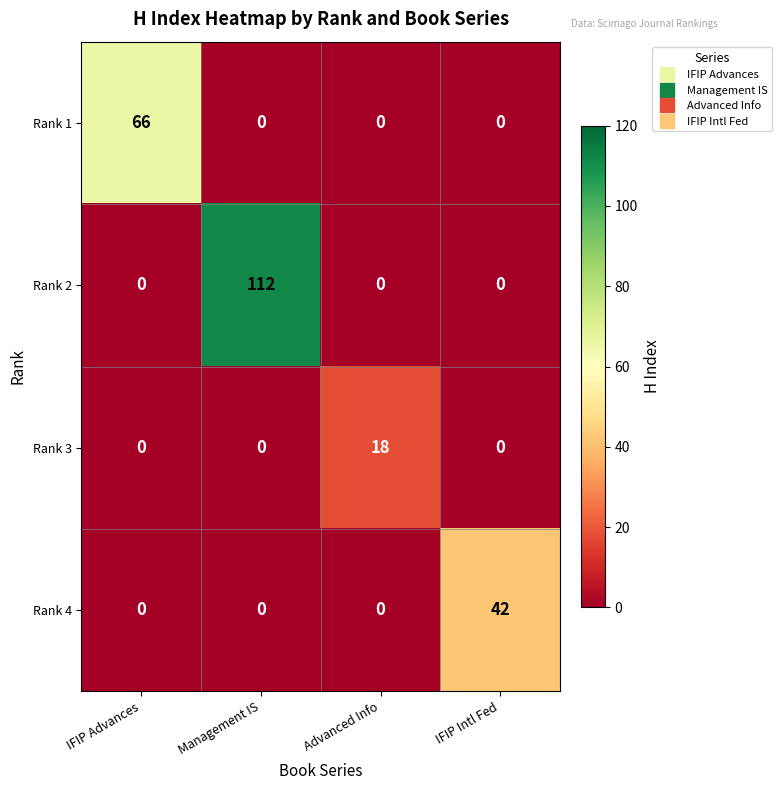

How many Rank 1 values are between 0 and 66?

4